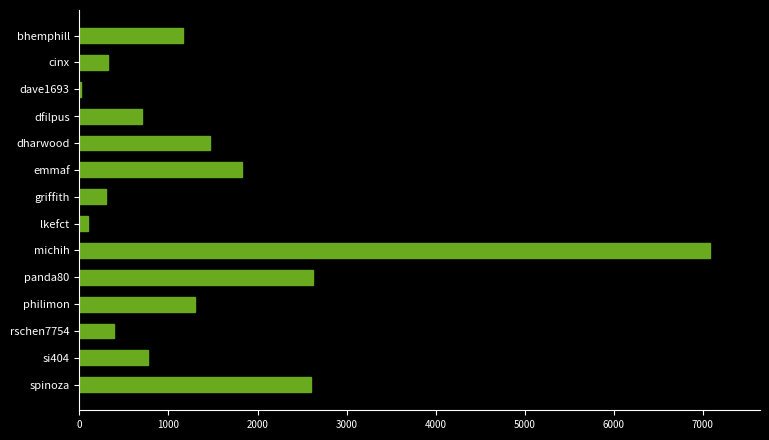

How many distinct data groups are displayed?

1